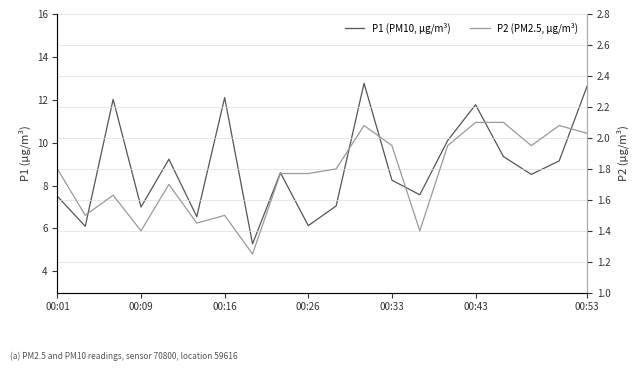

Rank the series by their average value, from highest to lowest.

P1, P2